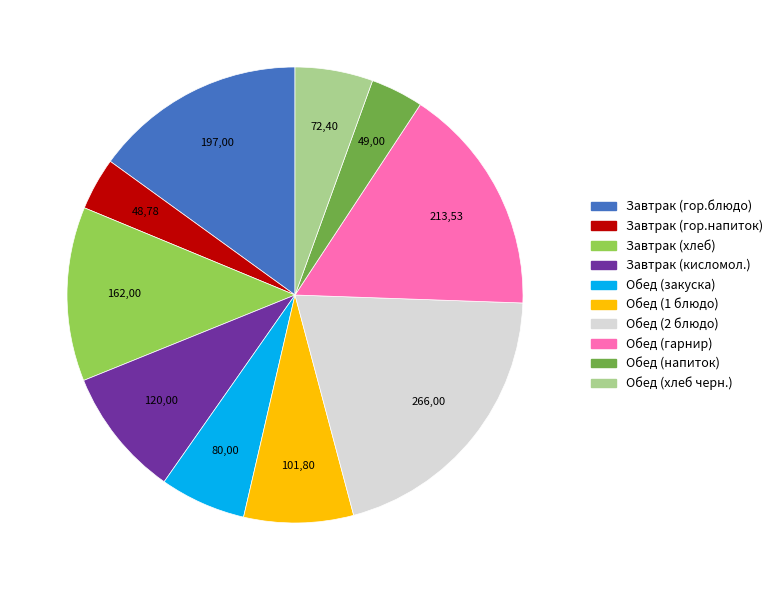

What is the largest slice in the pie chart?

Обед (2 блюдо)